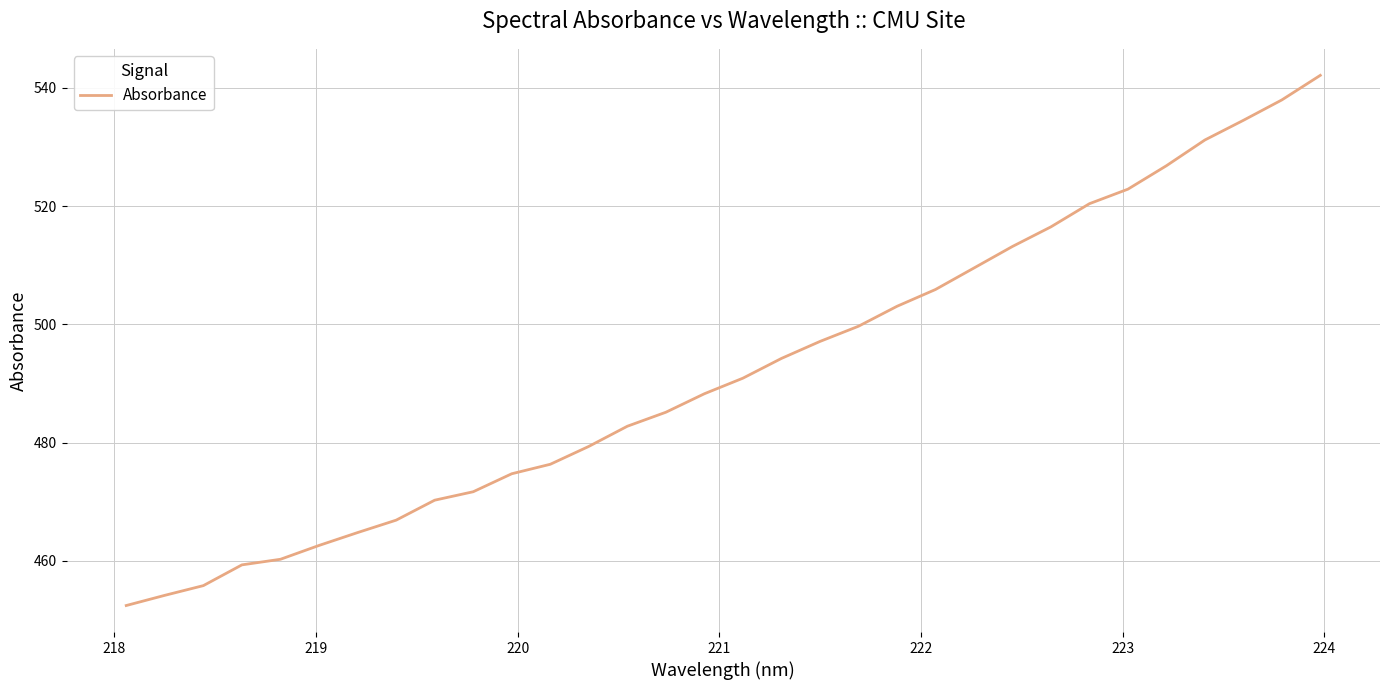

What is the smallest value displayed?

452.4